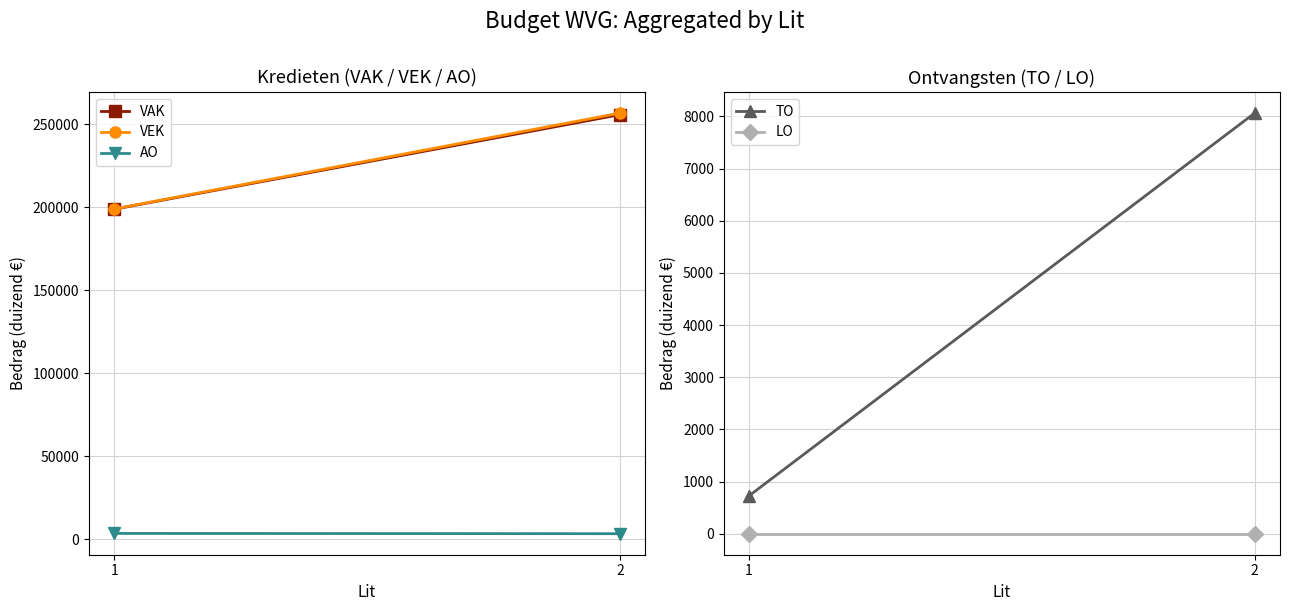

What value does the VEK series have at 2, to the nearest 10?

256890